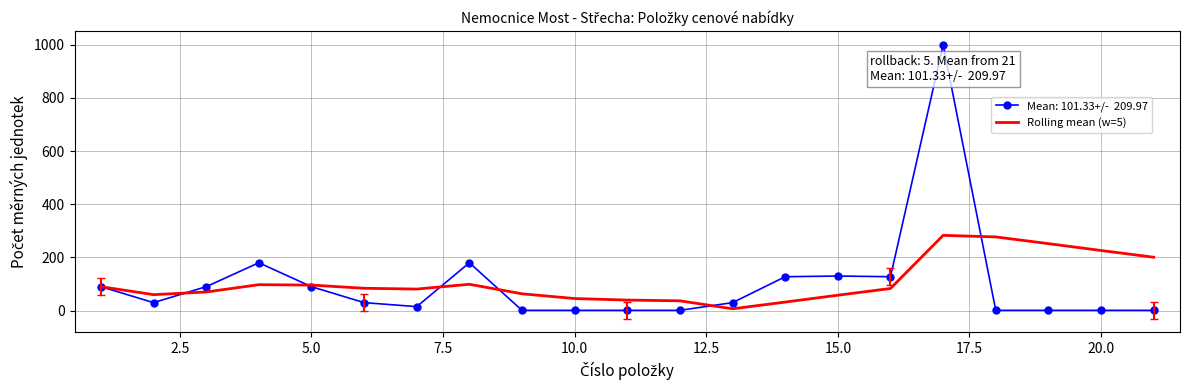

What is the maximum value shown in the chart?

1000.0